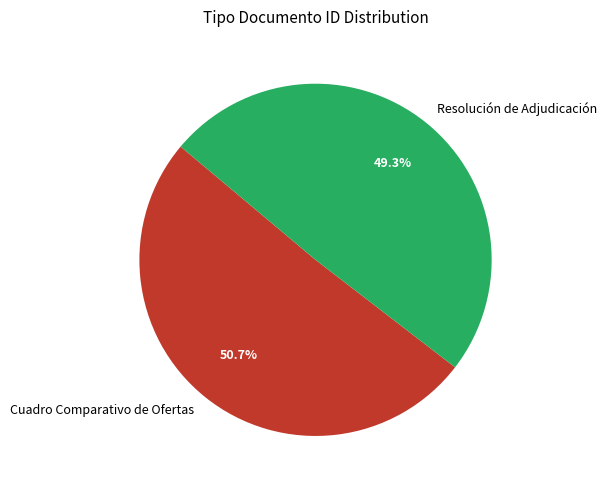

Which slice is the largest?

Cuadro Comparativo de Ofertas